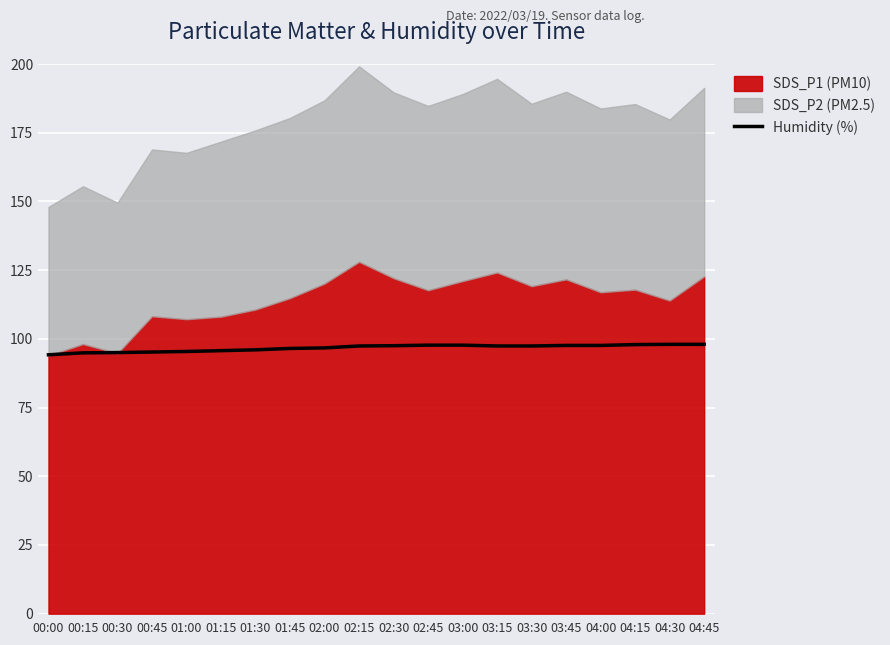

What is the minimum value for Humidity (%)?

94.2